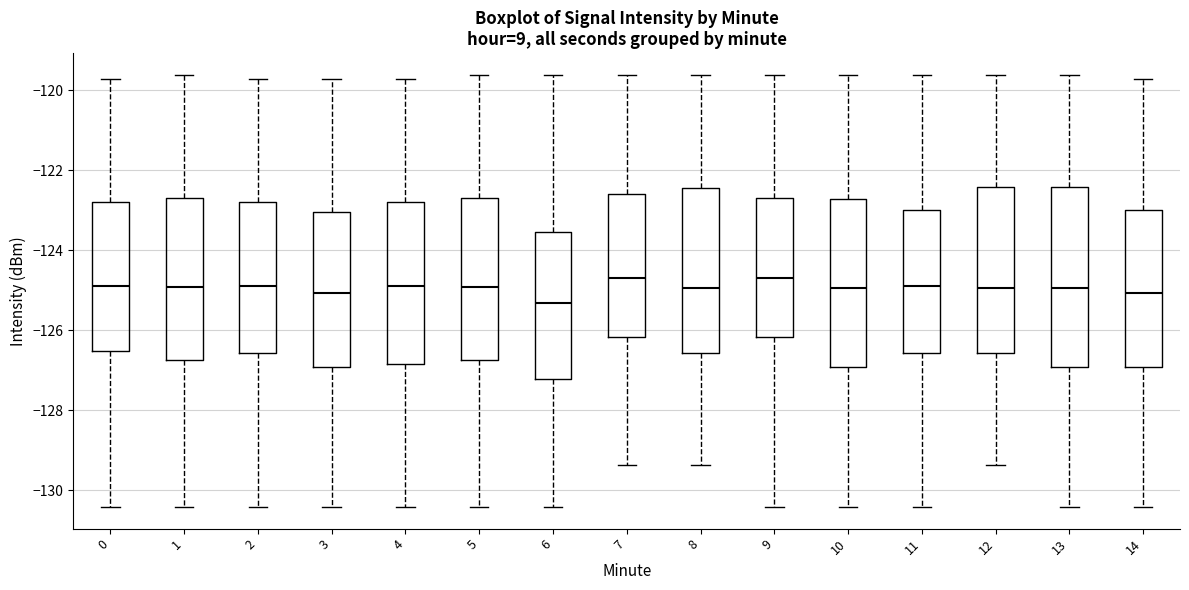

Where is the upper edge of the box at x = 14 on the y-axis? The values are not printed on the chart, so give them approximately, as read against the axis.

-123.0